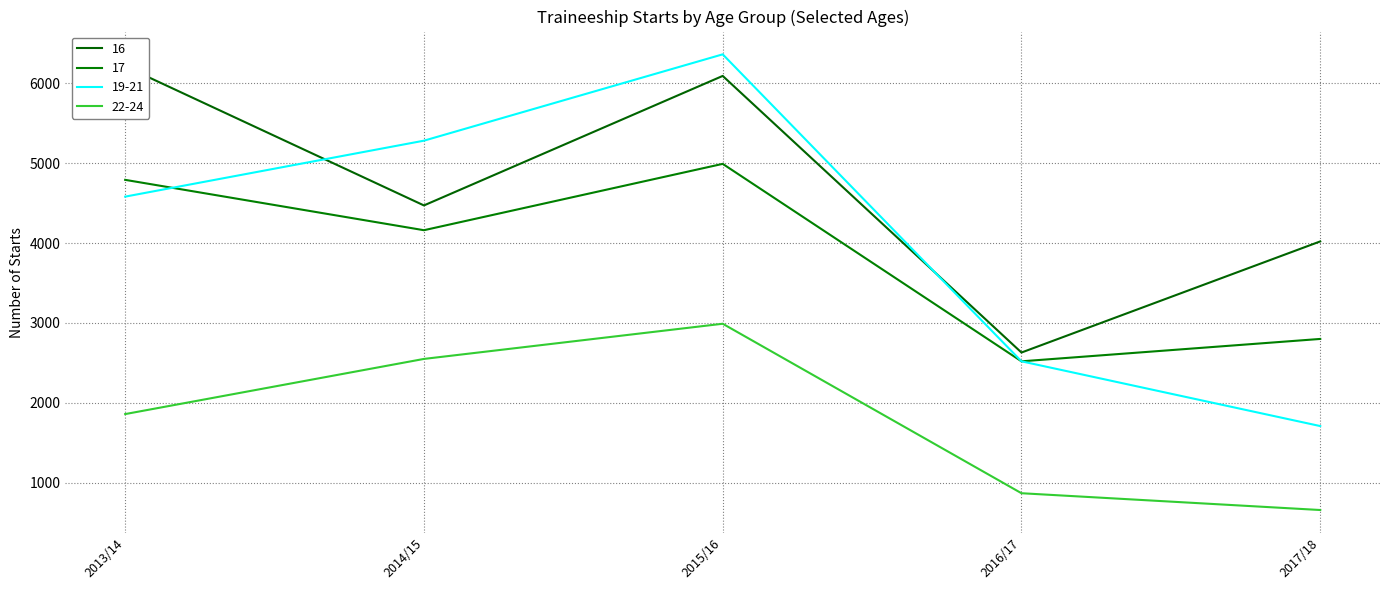

What is the spread (max minus min) of values at 2015/16?

3370